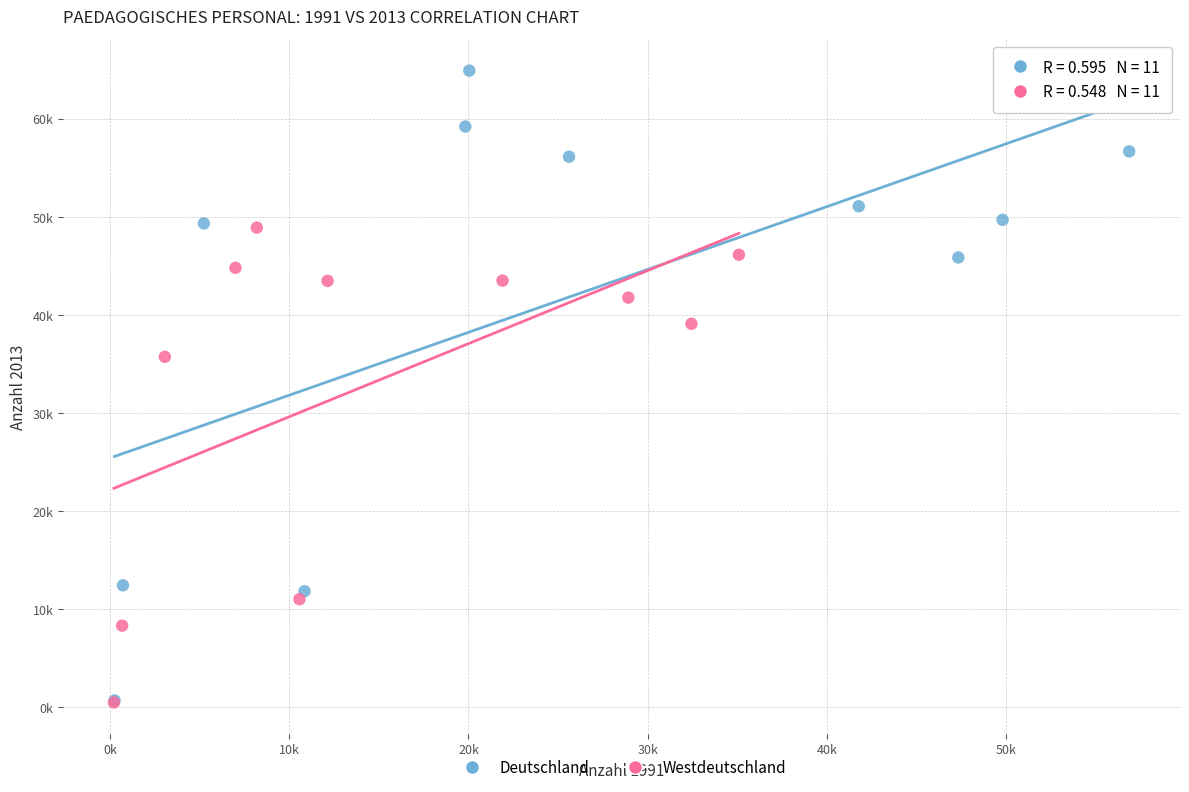

Which series contains the highest Y value?

Deutschland